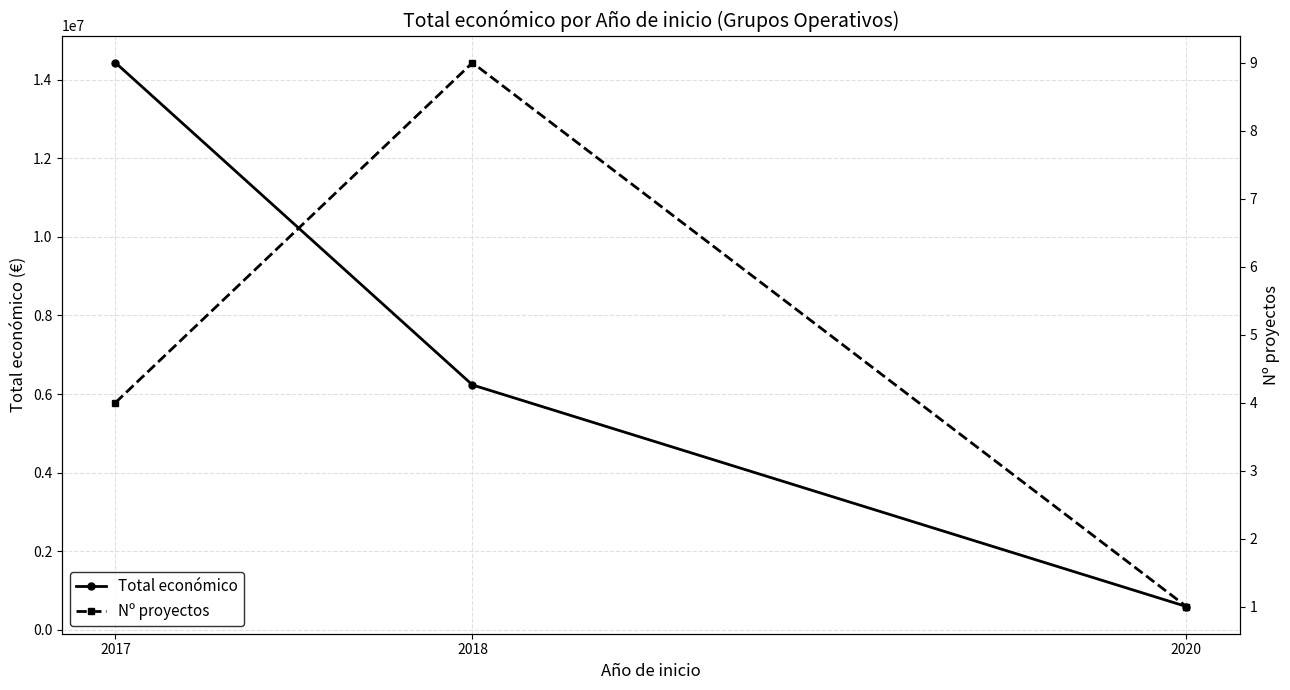

Where is Nº proyectos nearest to the value 5?

2017